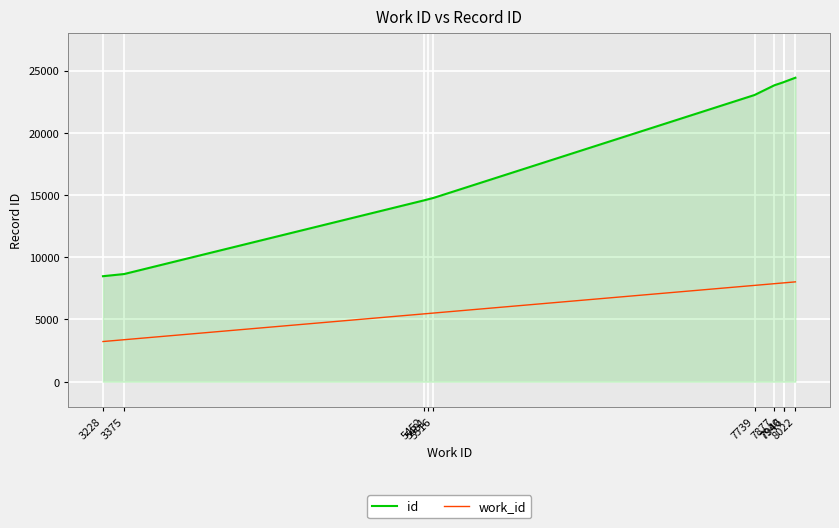

The value of id at 7940 is 24064. True or false?

True